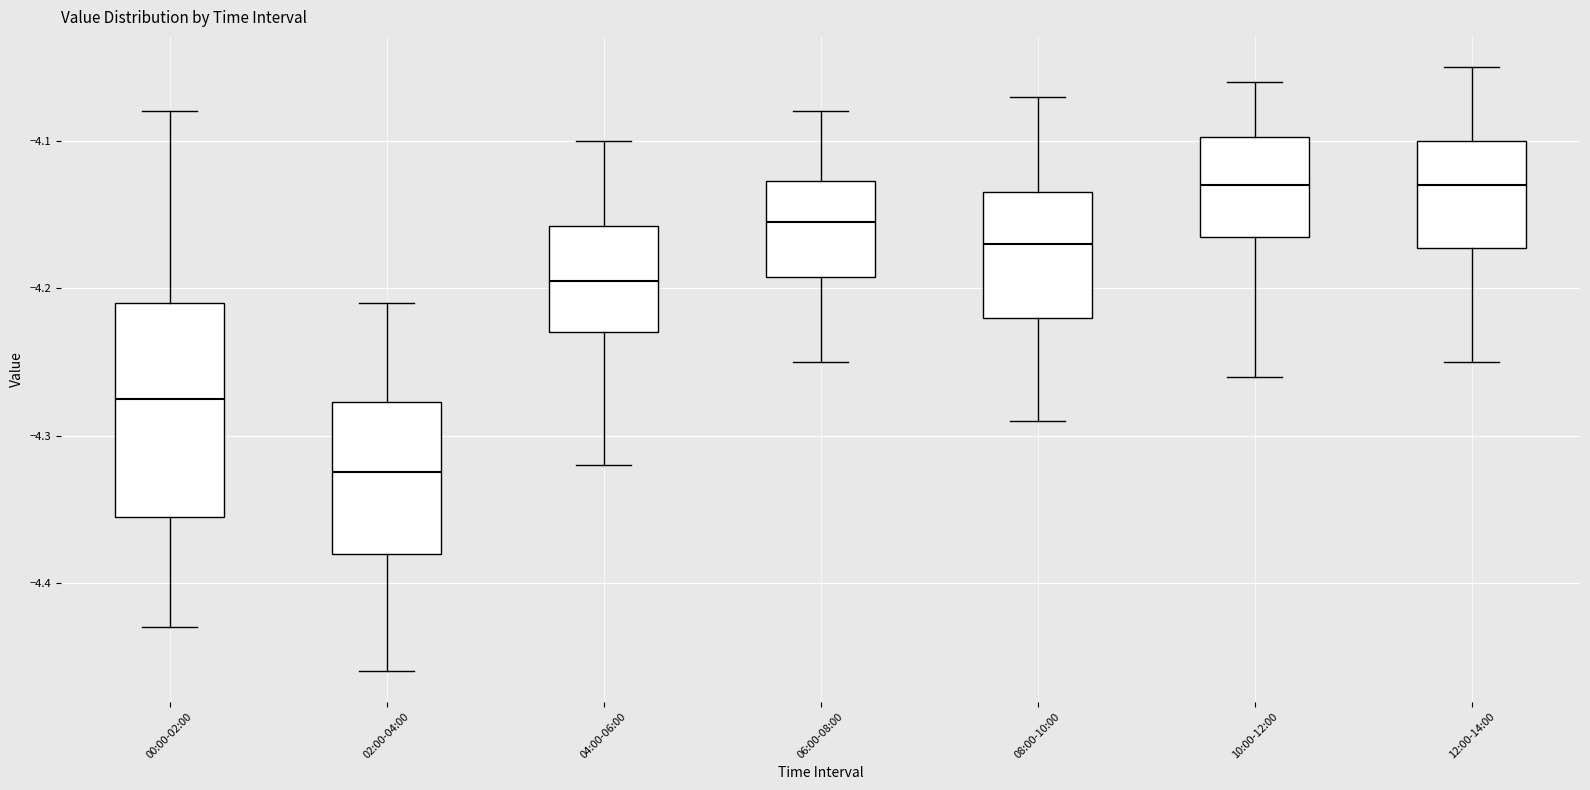

Comparing the boxes themselves (not the whiskers), which one is the tallest?

00:00-02:00